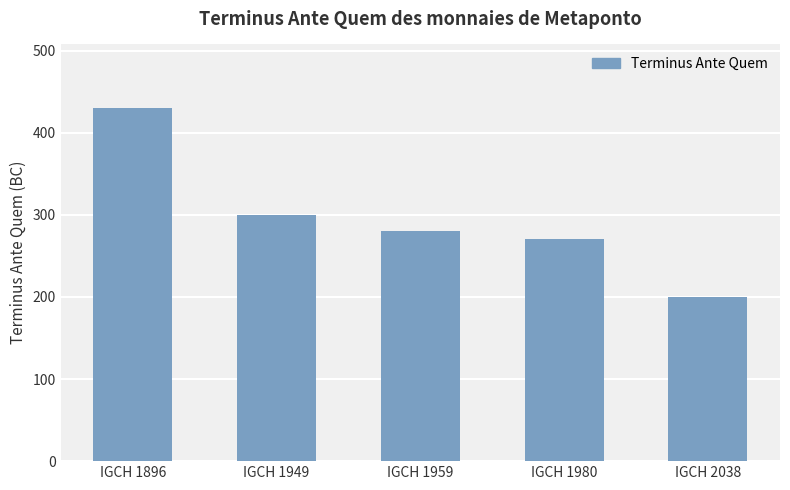

List the labels in order of value, largest first.

IGCH 1896, IGCH 1949, IGCH 1959, IGCH 1980, IGCH 2038